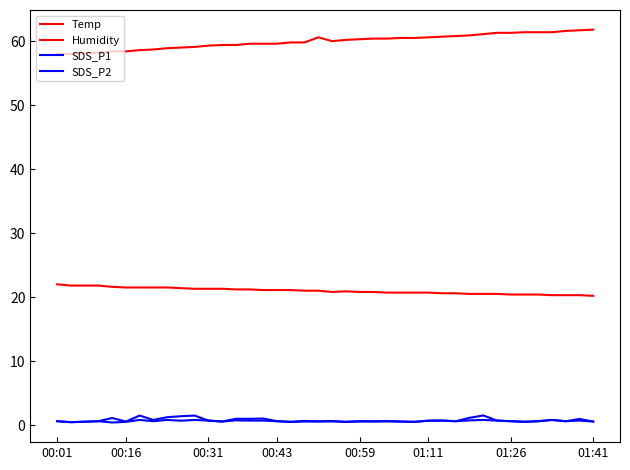

Count the number of categories in the chart.

40